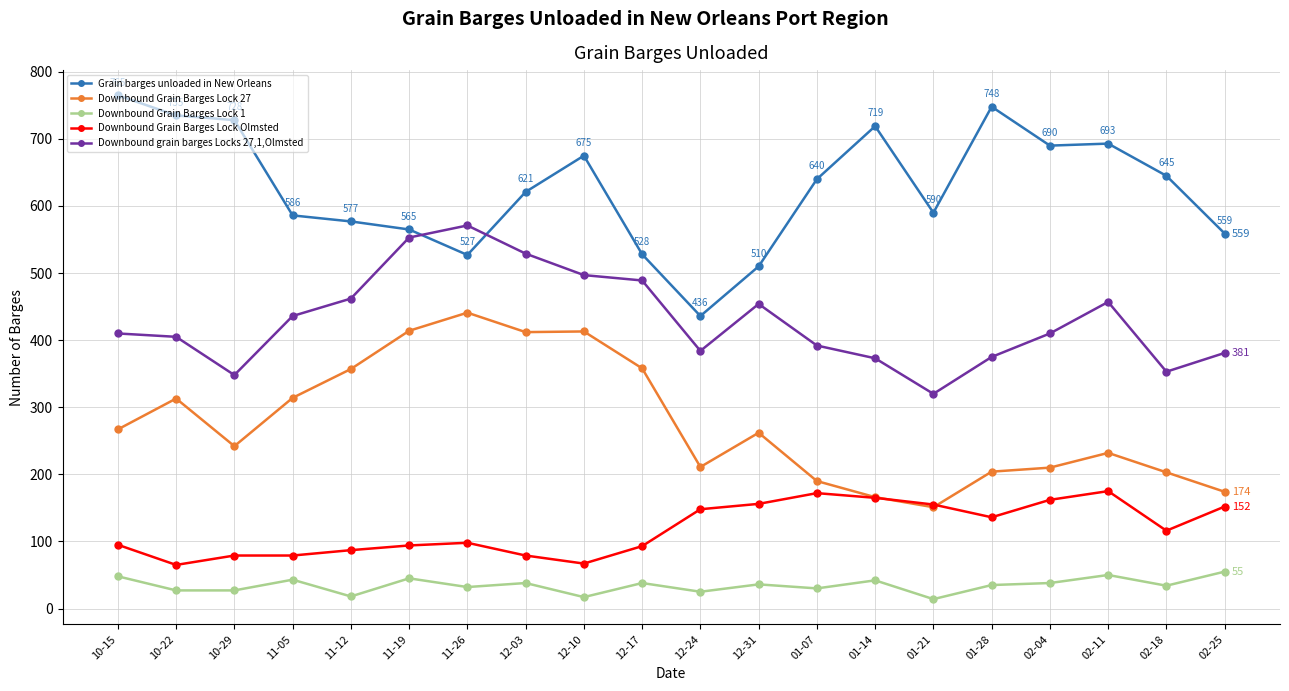

What is the total value across all series at 02-04?

1510